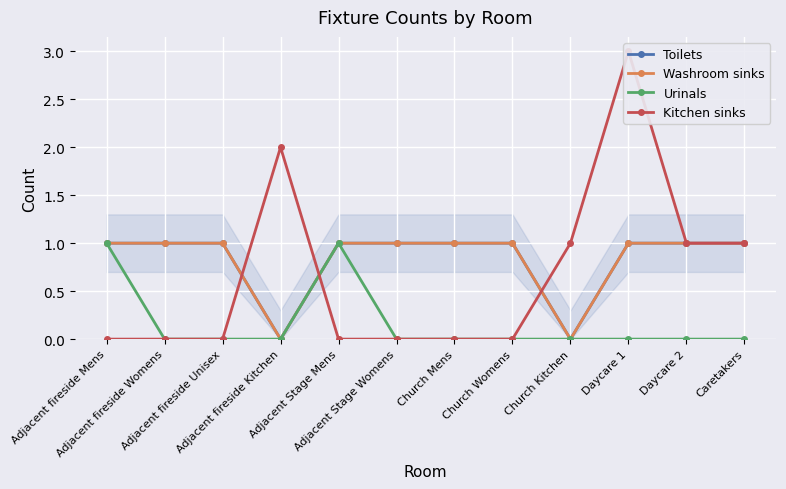

Between Adjacent fireside Womens and Church Kitchen, which series saw the biggest shift?

Toilets